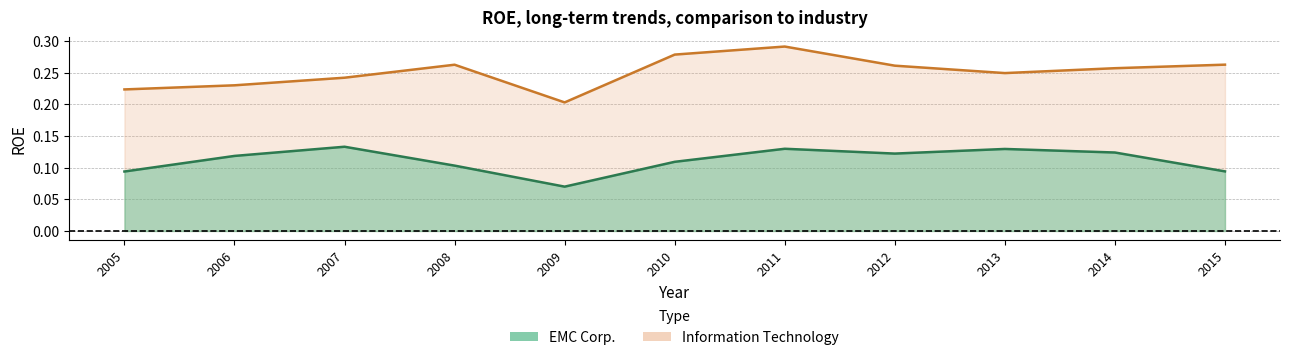

Where is Information Technology nearest to the value 0?

2009